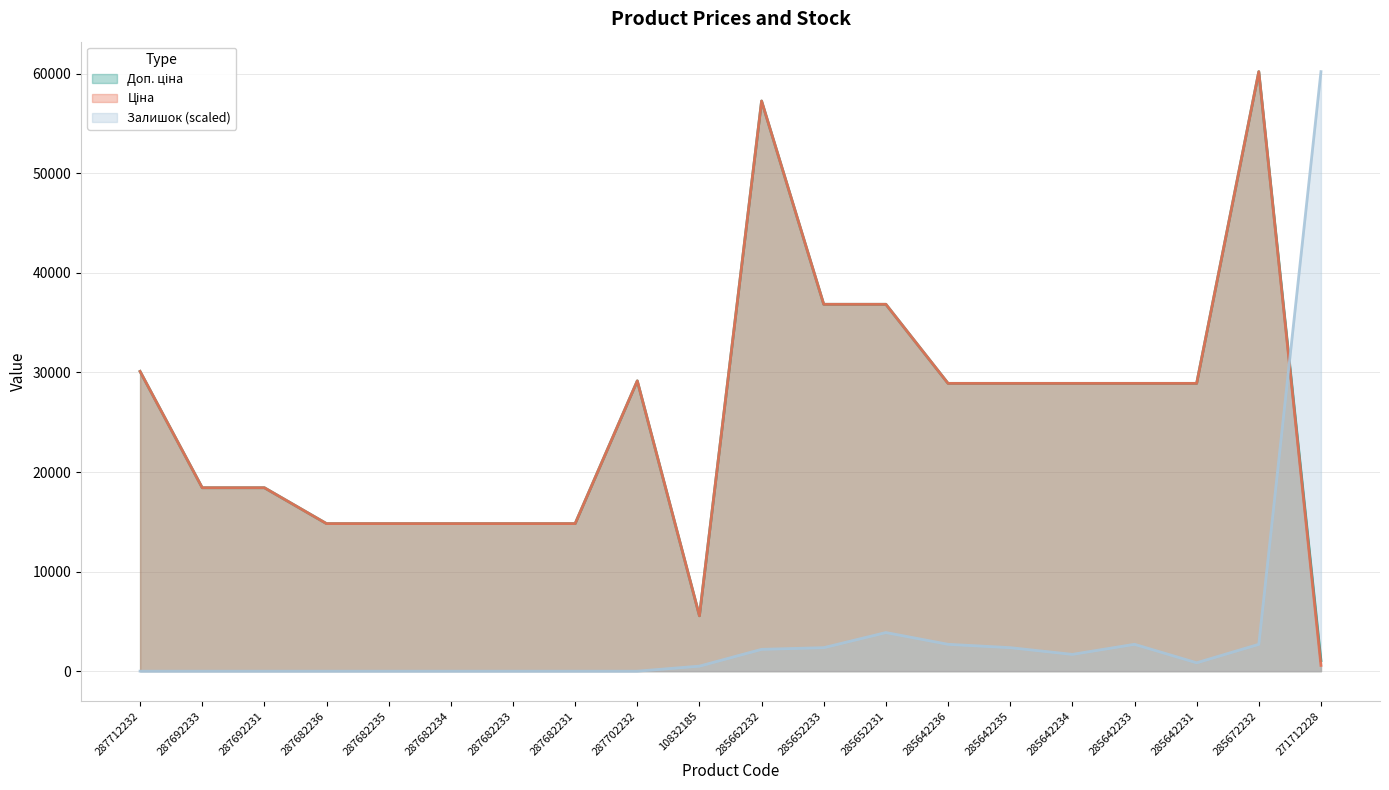

Which label corresponds to the smallest value in the chart?

287712232